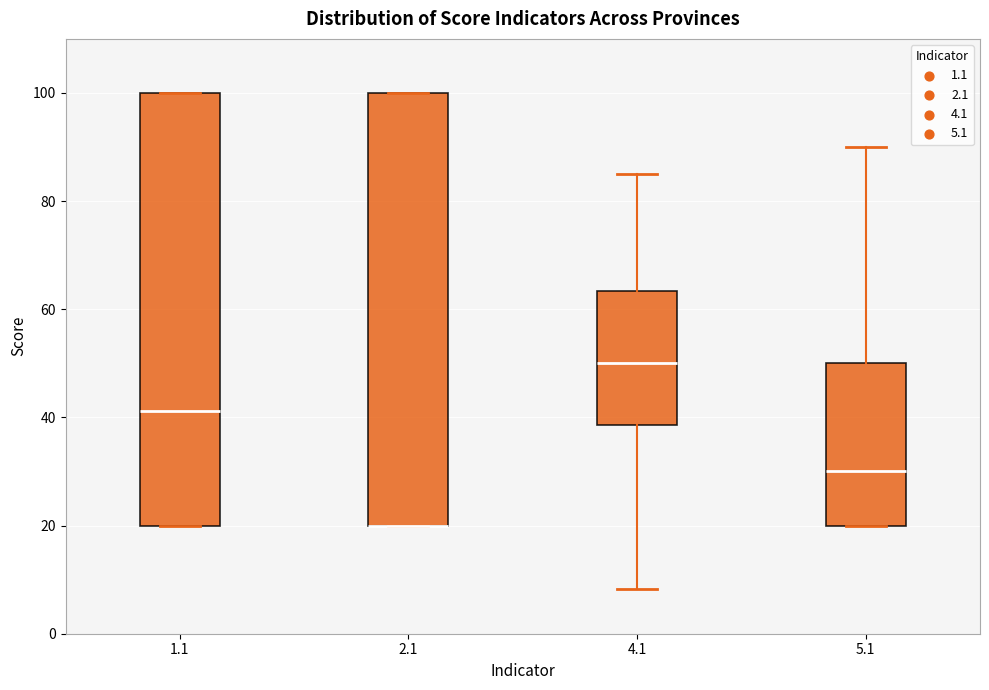

Where does the median line of the box at x = 5.1 sit on the y-axis? The values are not printed on the chart, so give them approximately, as read against the axis.

30